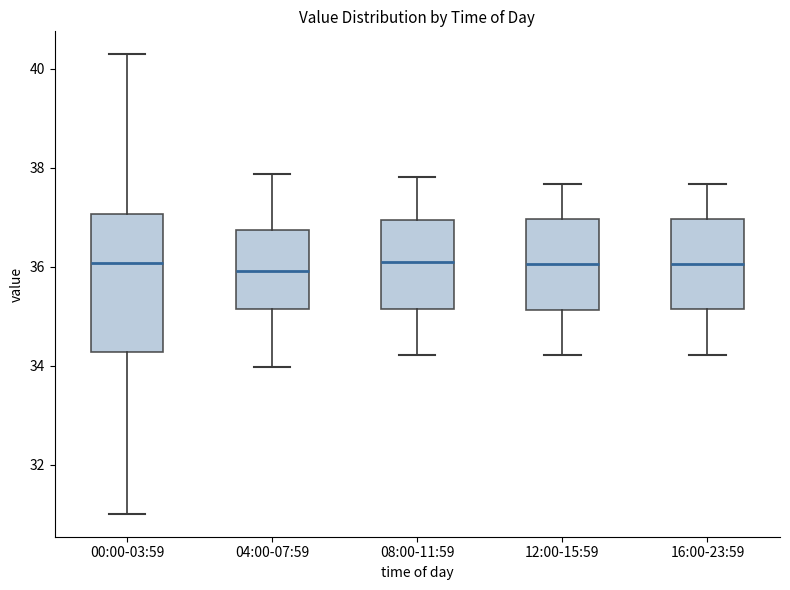

Which box is the tallest, from its lower edge to its upper edge?

00:00-03:59